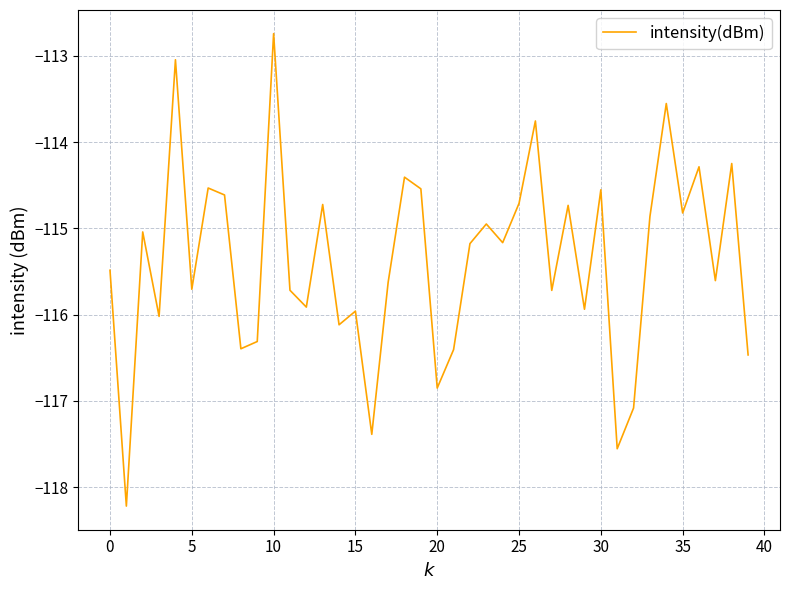

What is the smallest value displayed?

-118.2